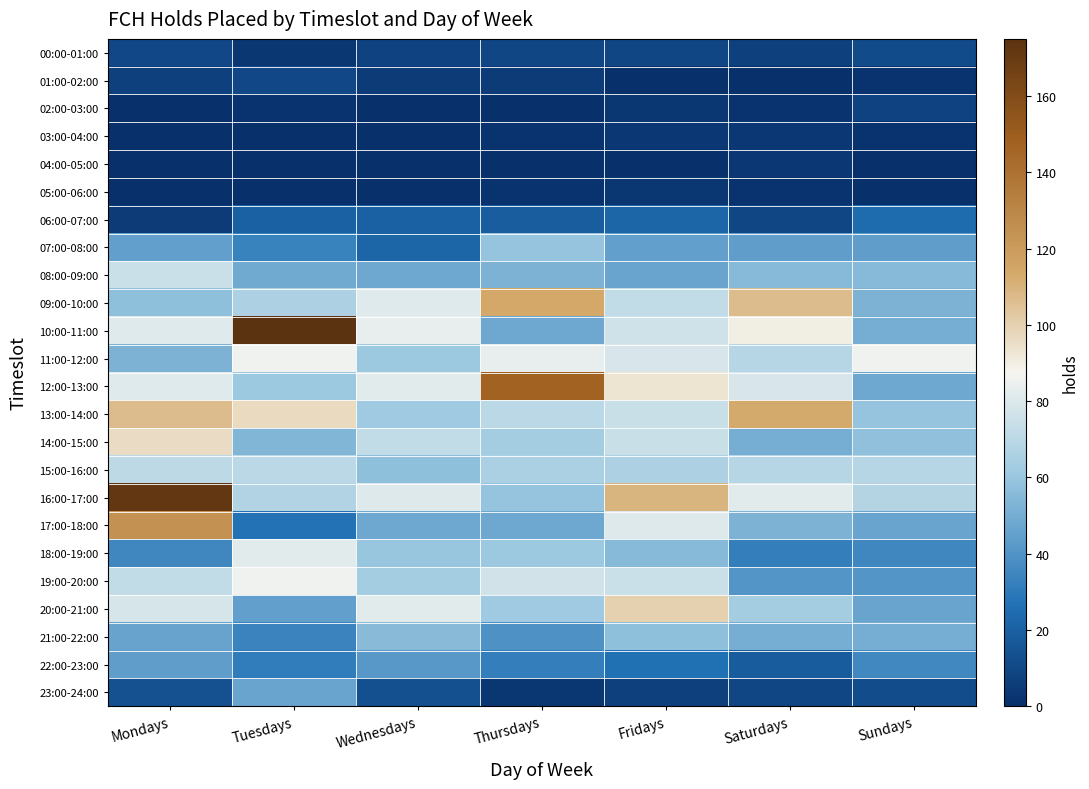

Between Fridays and Tuesdays, which is larger?

Fridays